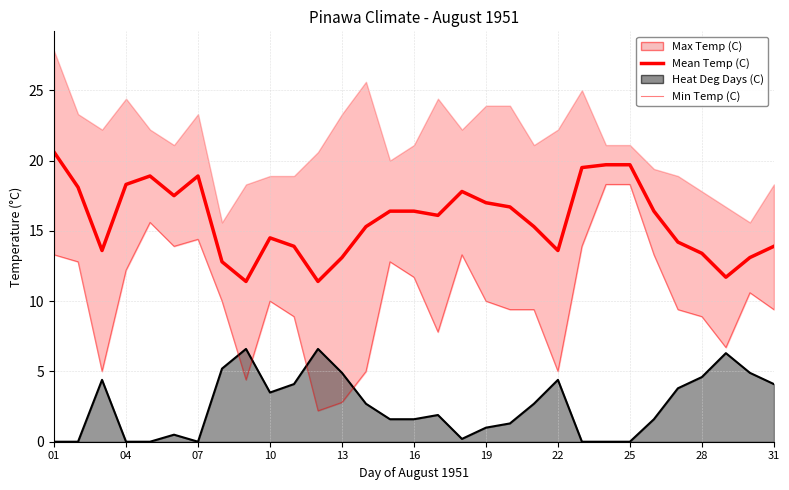

How many data points does each series have?

31